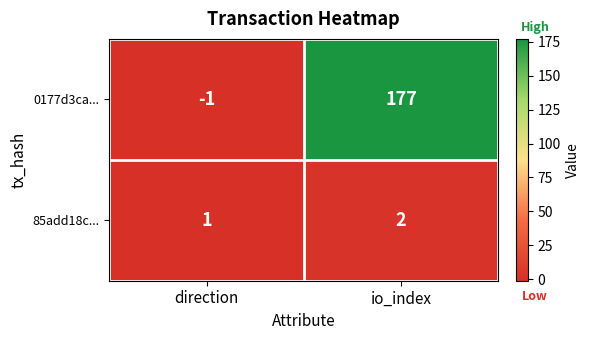

Reading left to right, extract all data points from this chart.

0177d3ca...: direction=-1	io_index=177
85add18c...: direction=1	io_index=2